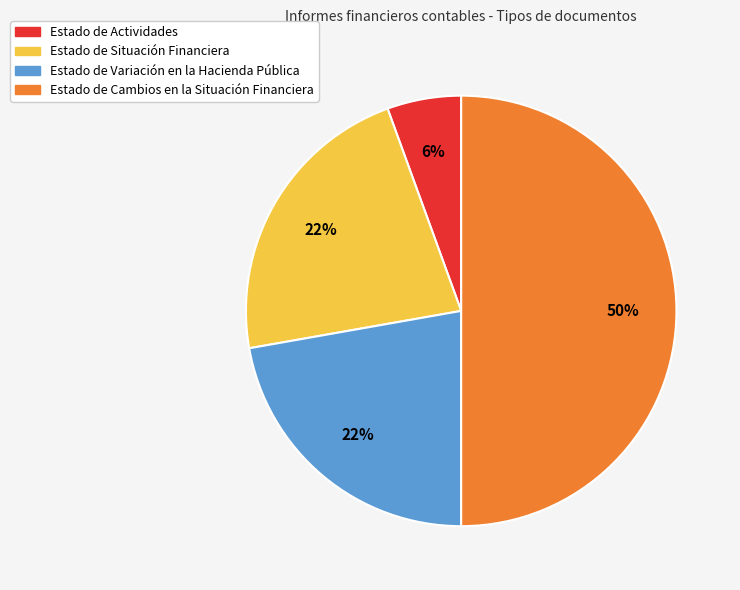

Which category has the biggest portion of the pie?

Estado de Cambios en la Situación Financiera